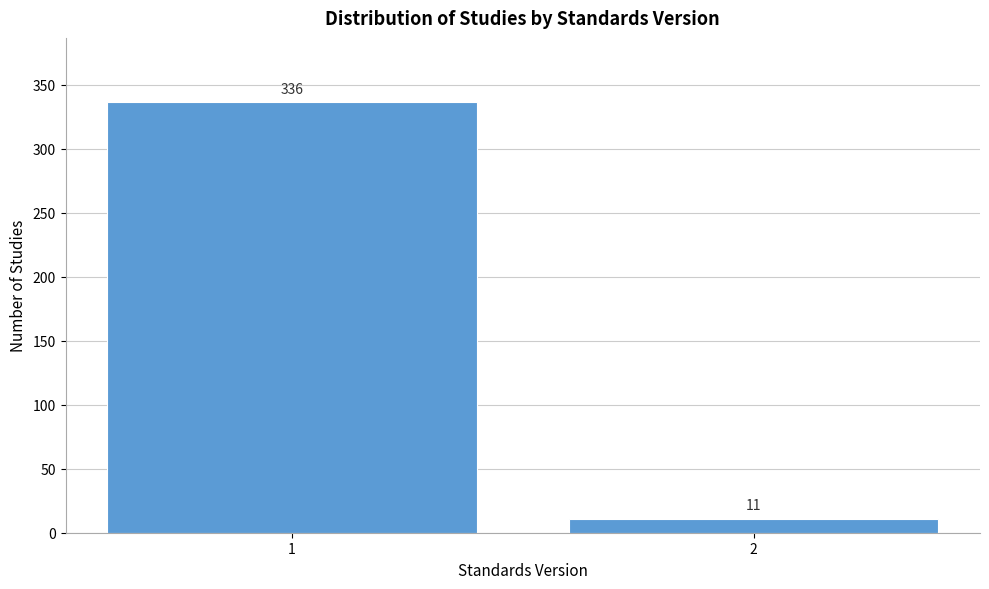

Reading left to right, transcribe all the data shown in this chart.

336	11